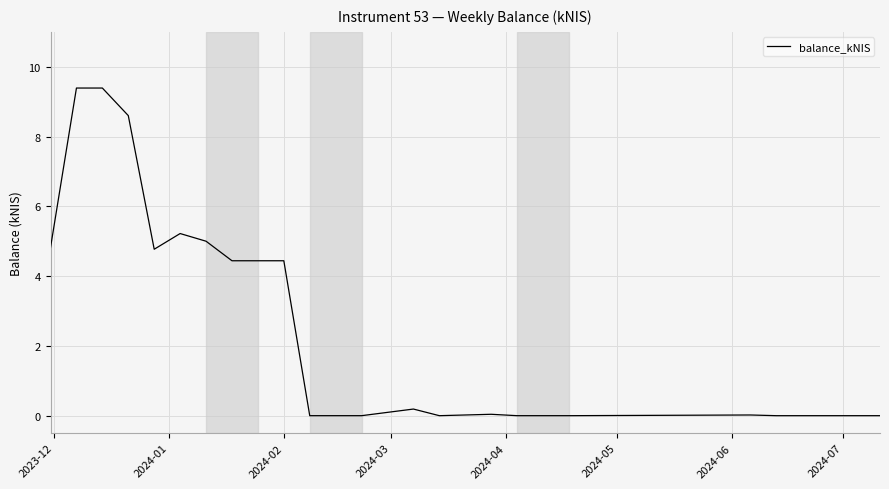

How many distinct data groups are displayed?

1